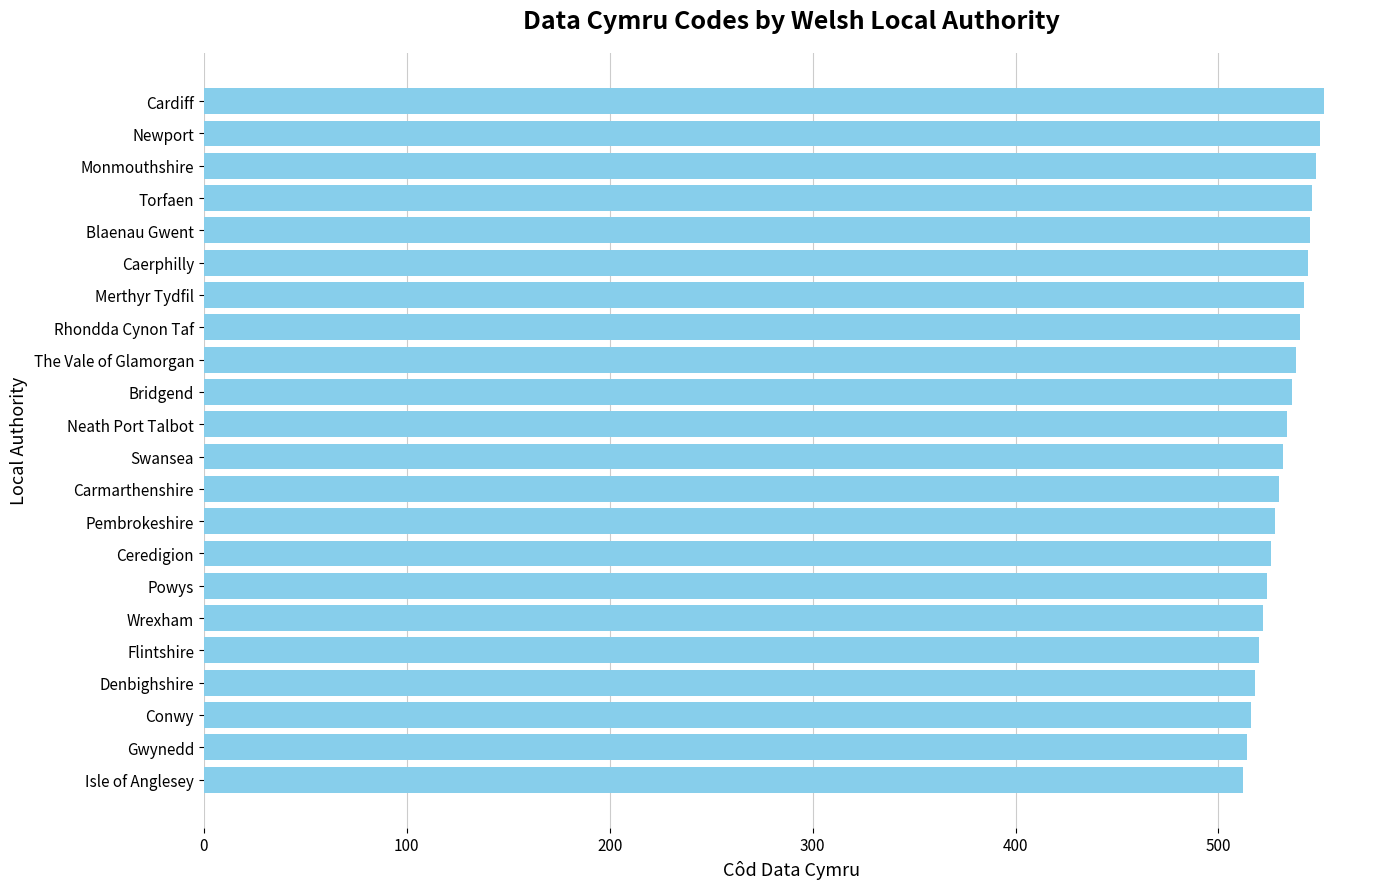

What value does the data have at Caerphilly?

544